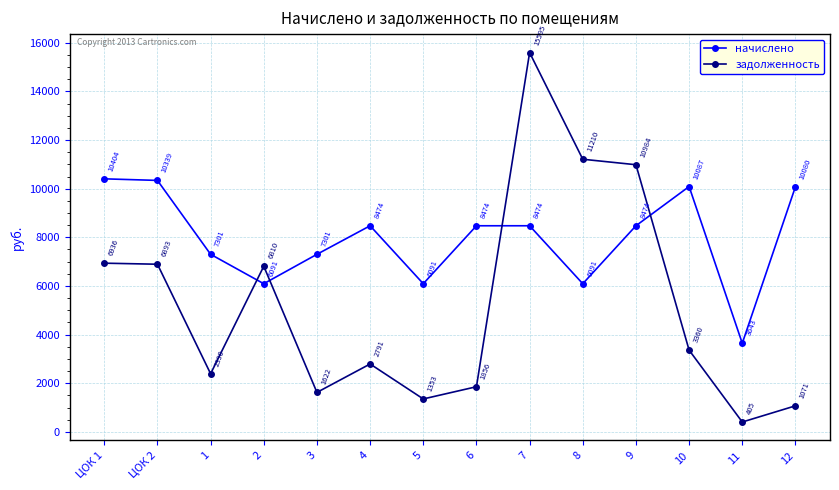

What is the sum of the задолженность values at 12 and 10?

4430.8